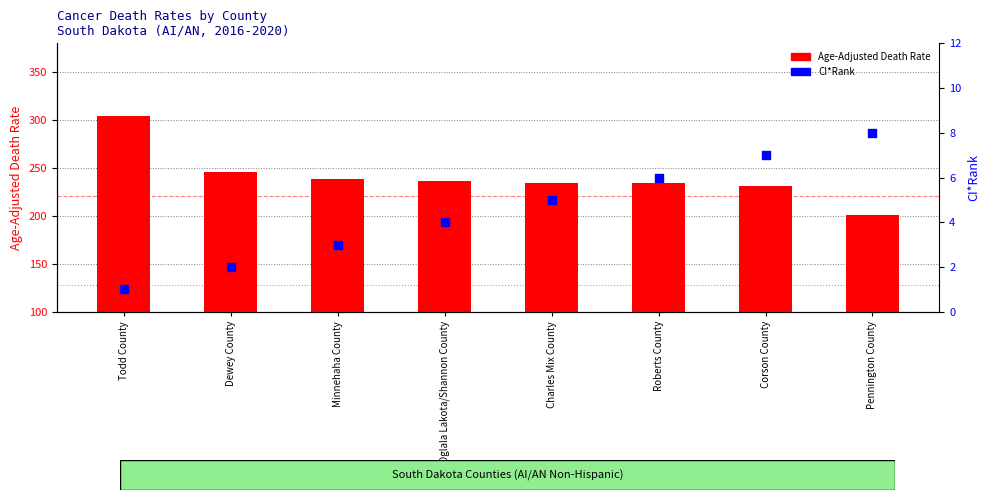

Which series contains the highest Y value?

Age-Adjusted Death Rate